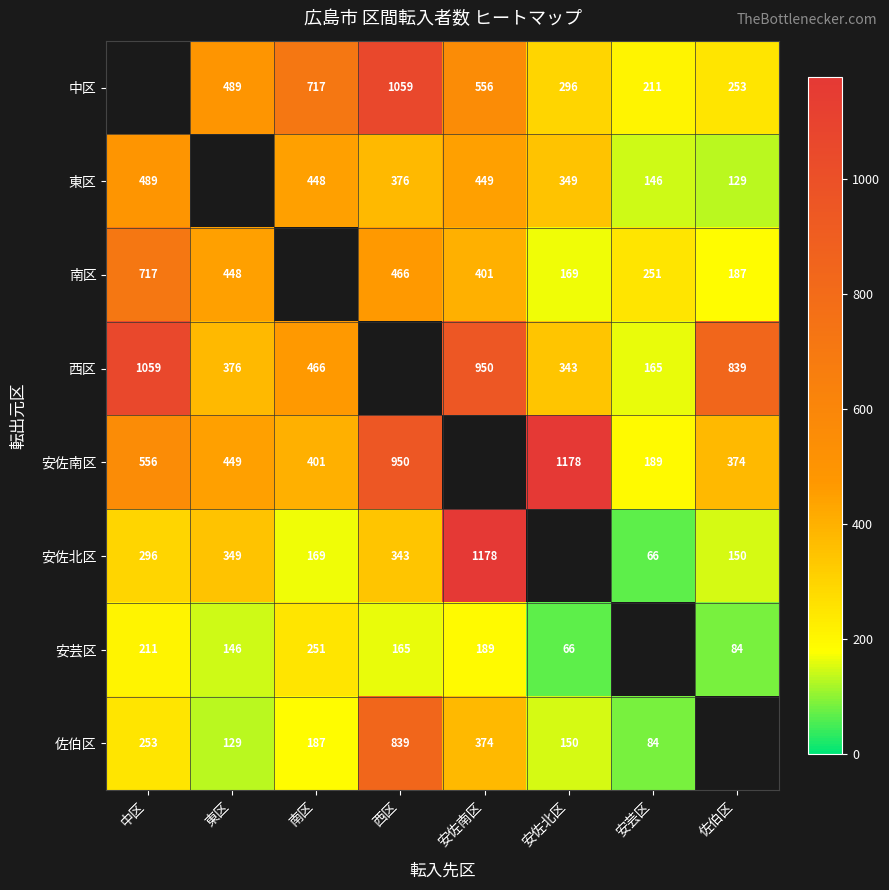

How many data points does each series have?

8